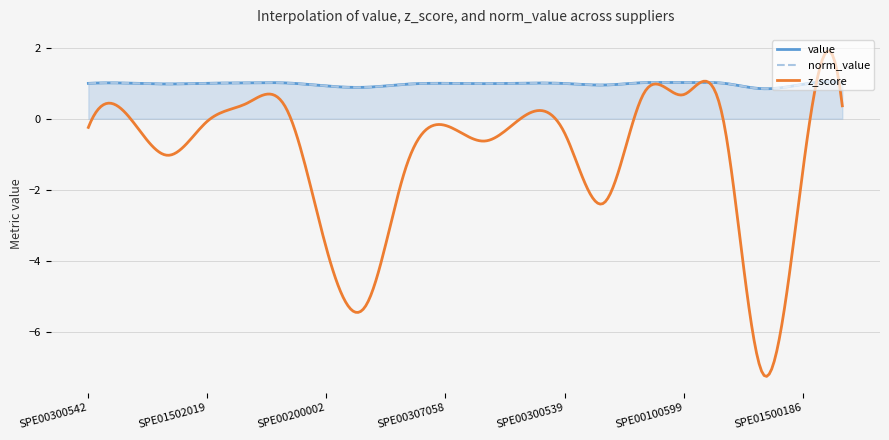

What is the average value of the norm_value series?

1.0